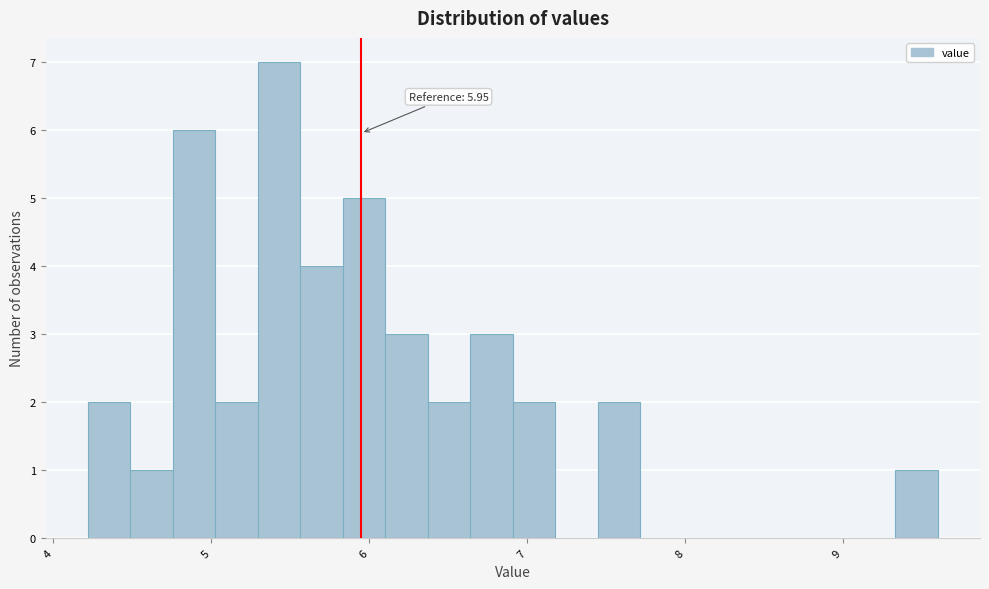

Around what value on the x-axis is the tallest bar? Give the approximate position of its centre, as read against the axis.

5.4